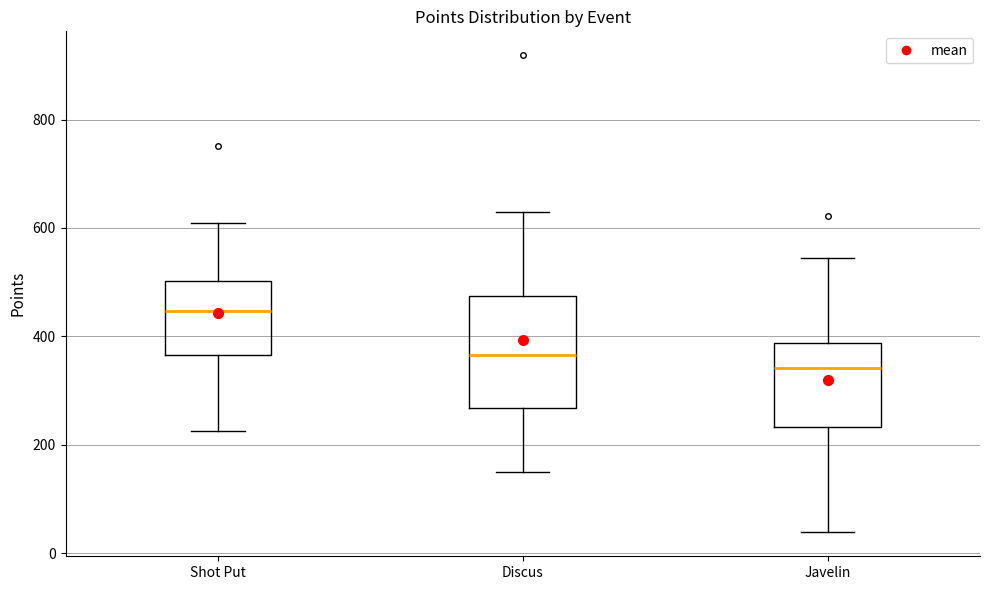

Reading left to right, read every box against the y-axis: the position of its median line, the range the box covers, and the ends of its whiskers. The values are not printed on the chart, so give them approximately, as read against the axis.

Shot Put: median 440, box 360 to 500, whiskers 220 to 620
Discus: median 360, box 260 to 480, whiskers 140 to 620
Javelin: median 340, box 240 to 380, whiskers 40 to 540